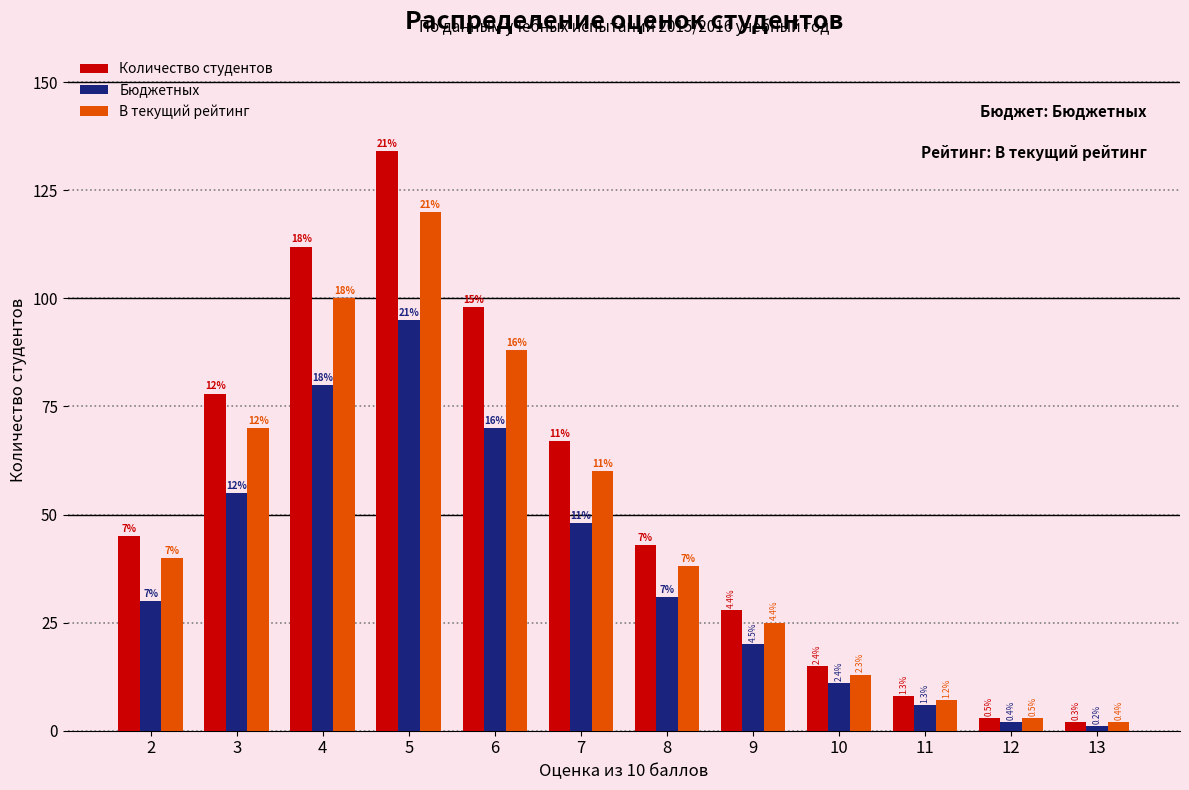

Does the chart contain stacked bars?

No